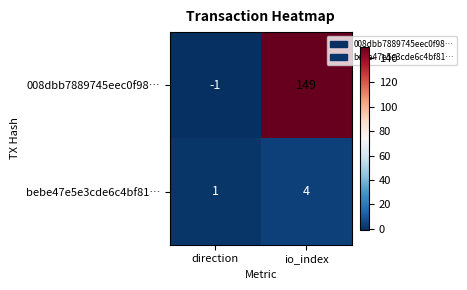

What is the average value of the 008dbb7889745eec0f98… series?

74